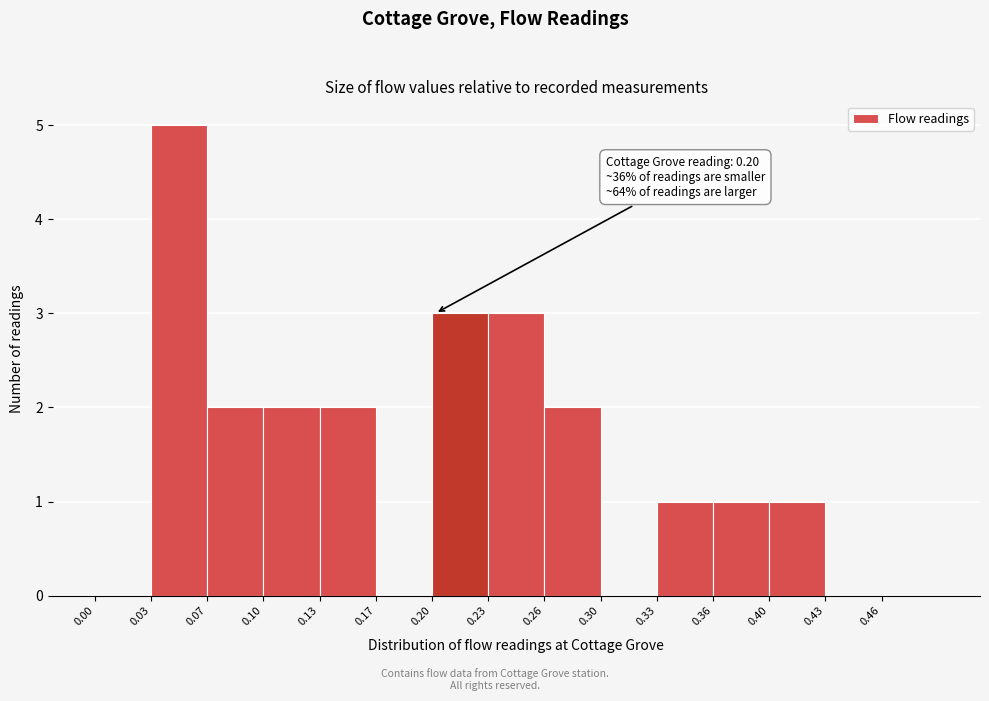

Which range on the x-axis has the tallest bar?

0.033 to 0.066